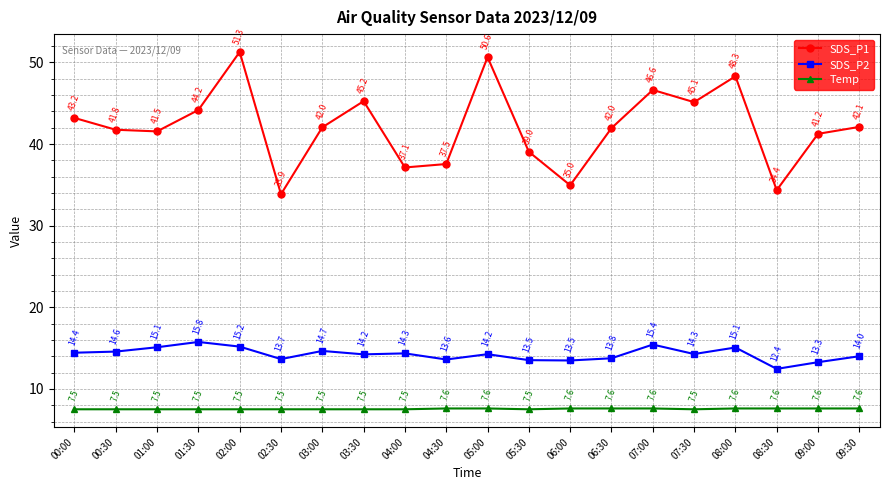

How many lines are shown in the chart?

3